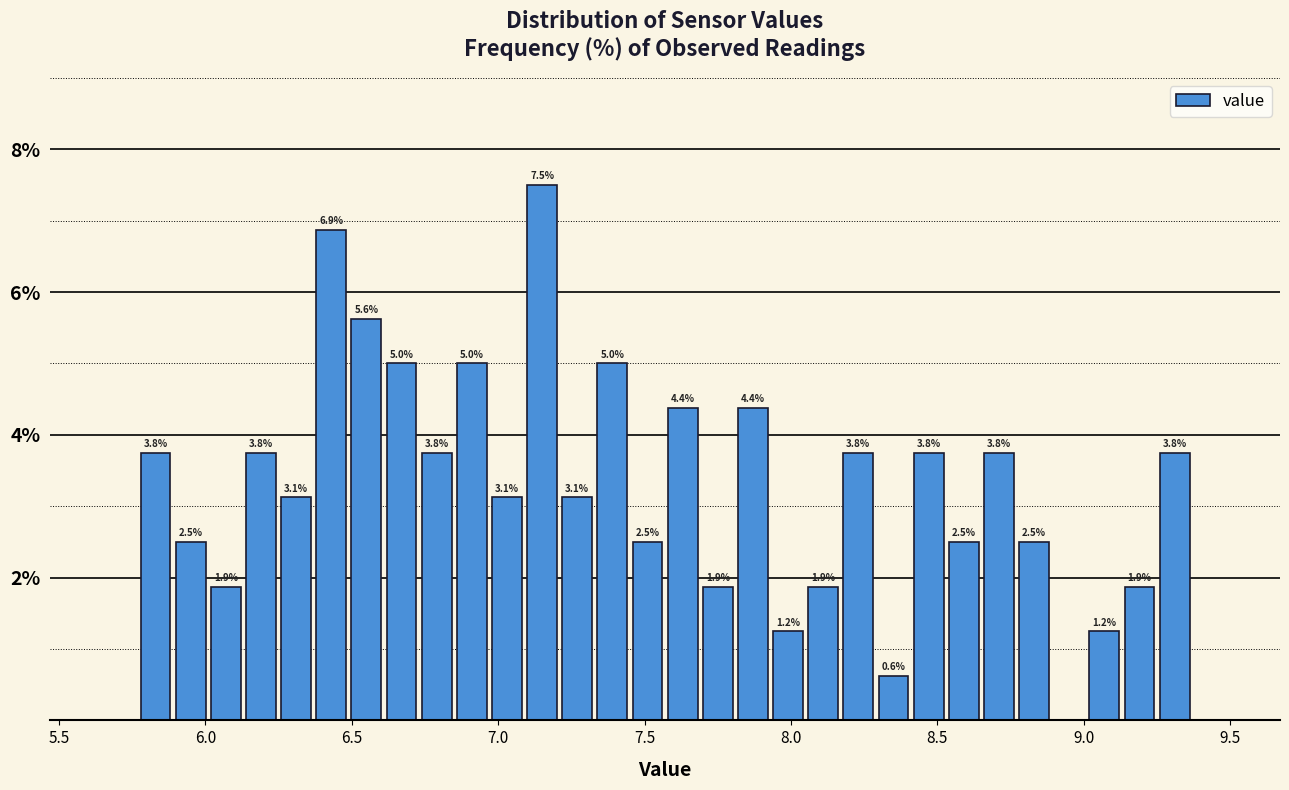

Around what value on the x-axis is the tallest bar? Give the approximate position of its centre, as read against the axis.

7.15